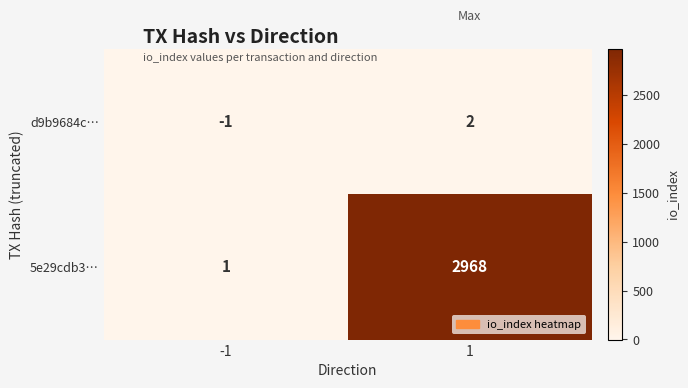

Which series has the largest range (max minus min)?

5e29cdb3…